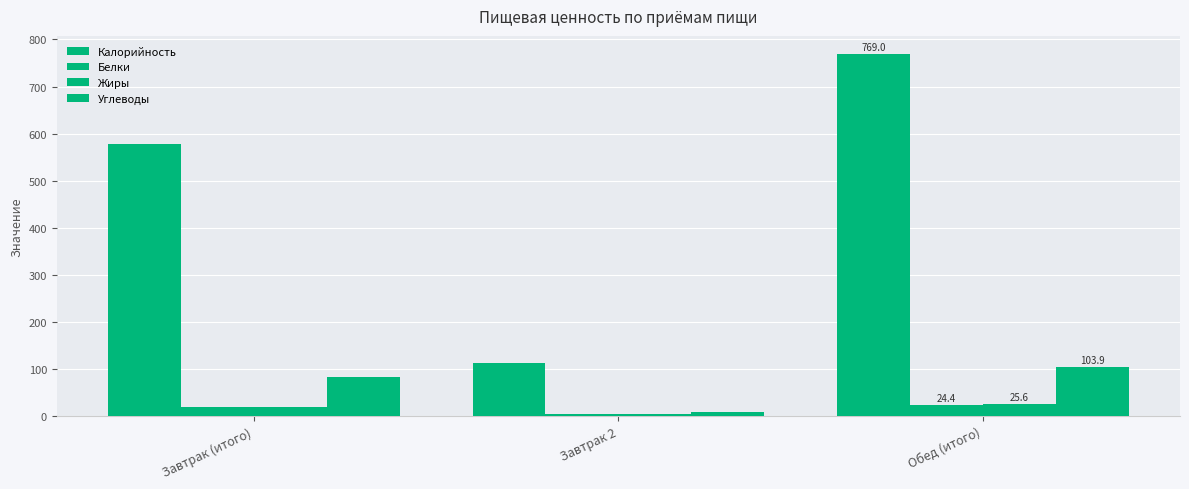

Read the Углеводы value at Завтрак (итого).

83.7